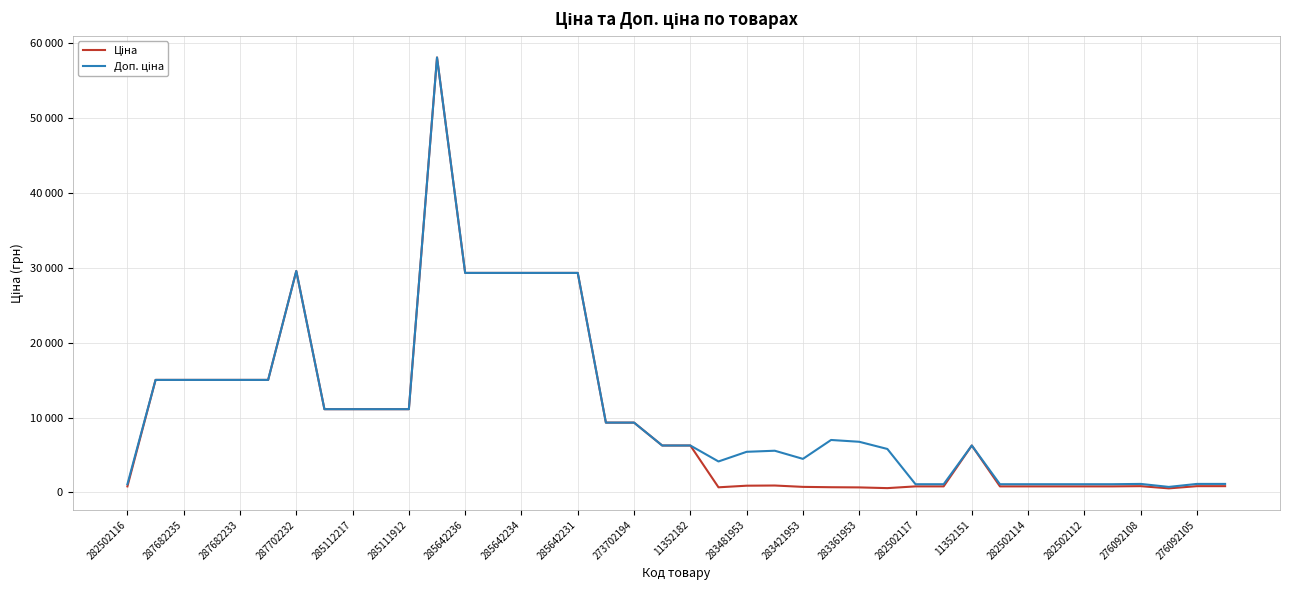

Is this an area chart (filled region under the line)?

No